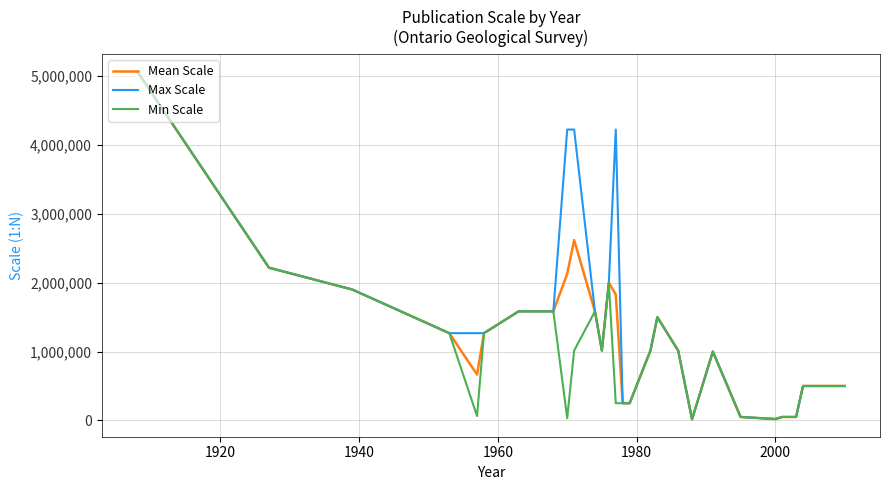

How many values in the Min Scale series are below 1013760?

13